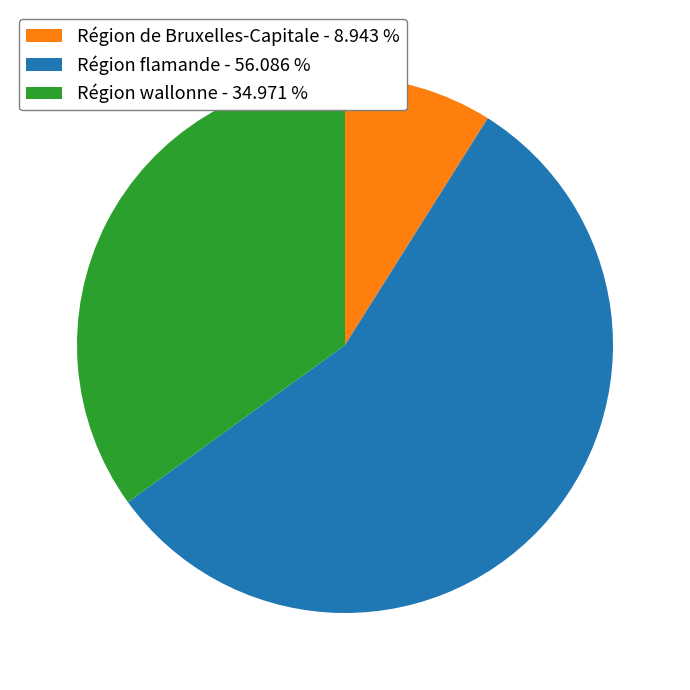

The Région wallonne slice represents 35% of the pie. True or false?

True